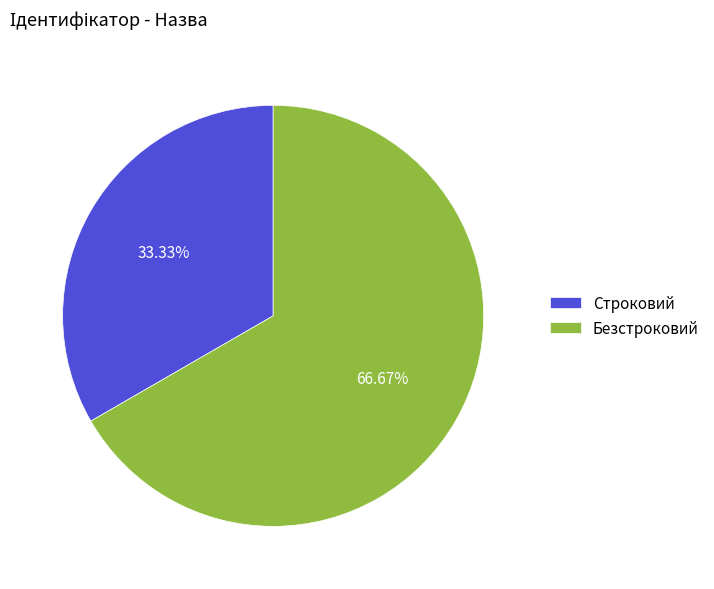

Approximately how many times larger is the value at Строковий compared to Безстроковий?

0.5